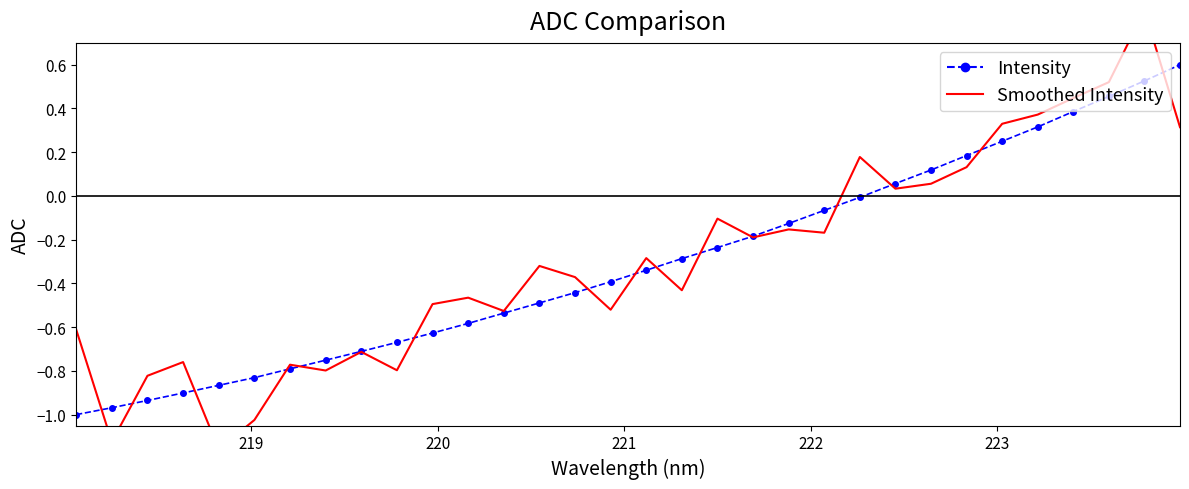

List the series in order of their peak value, lowest first.

Intensity, Smoothed Intensity